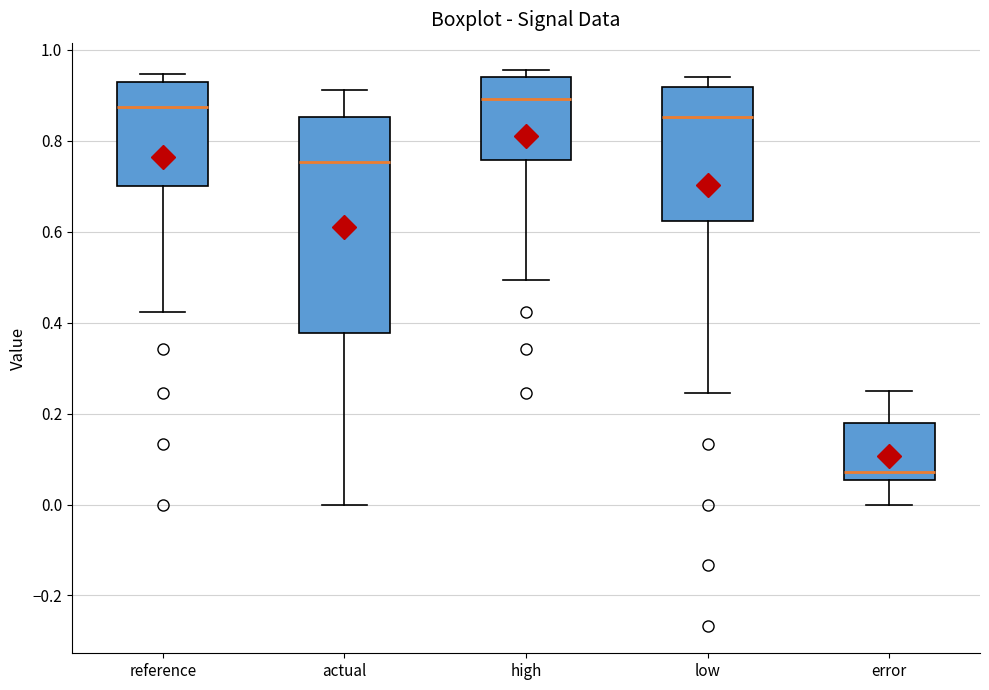

Reading left to right, read every box against the y-axis: the position of its median line, the range the box covers, and the ends of its whiskers. The values are not printed on the chart, so give them approximately, as read against the axis.

reference: median 0.88, box 0.70 to 0.94, whiskers 0.42 to 0.94 (just above the box's upper edge)
actual: median 0.76, box 0.38 to 0.86, whiskers 0.00 to 0.92
high: median 0.90, box 0.76 to 0.94, whiskers 0.50 to 0.96
low: median 0.86, box 0.62 to 0.92, whiskers 0.24 to 0.94
error: median 0.08, box 0.06 to 0.18, whiskers 0.00 to 0.26